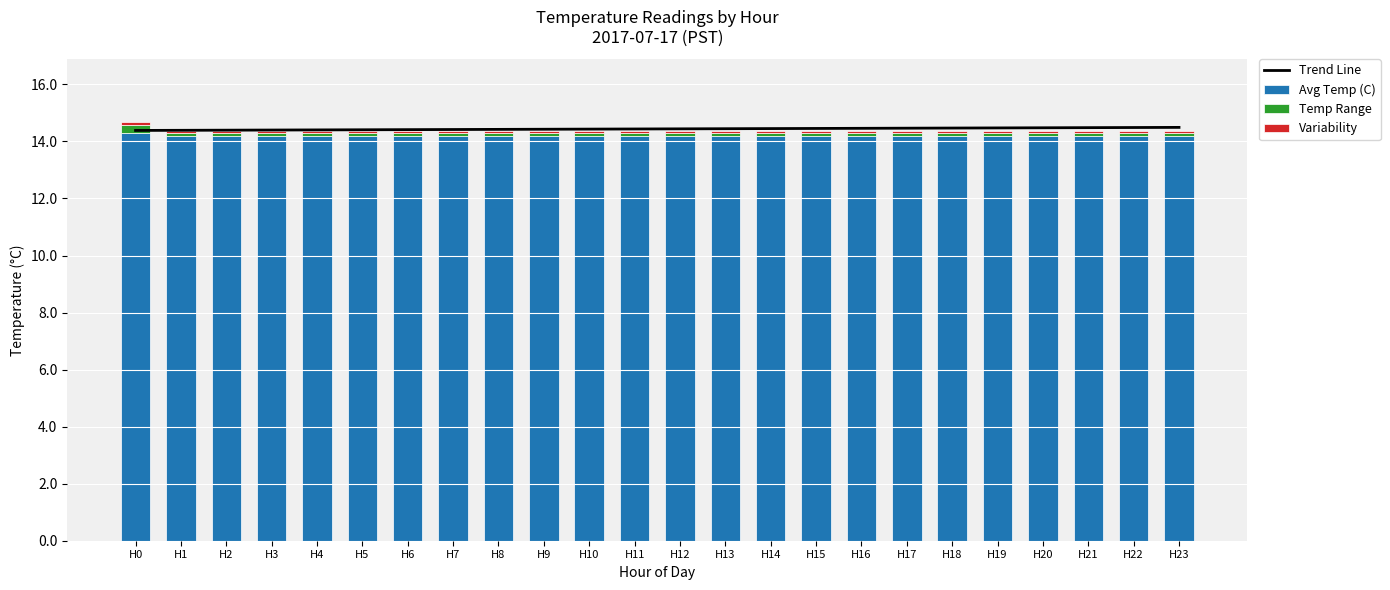

List the labels in order of Avg Temp (C) value, smallest first.

H1, H2, H3, H4, H5, H6, H7, H8, H9, H10, H11, H12, H13, H14, H15, H16, H17, H18, H19, H20, H21, H22, H23, H0